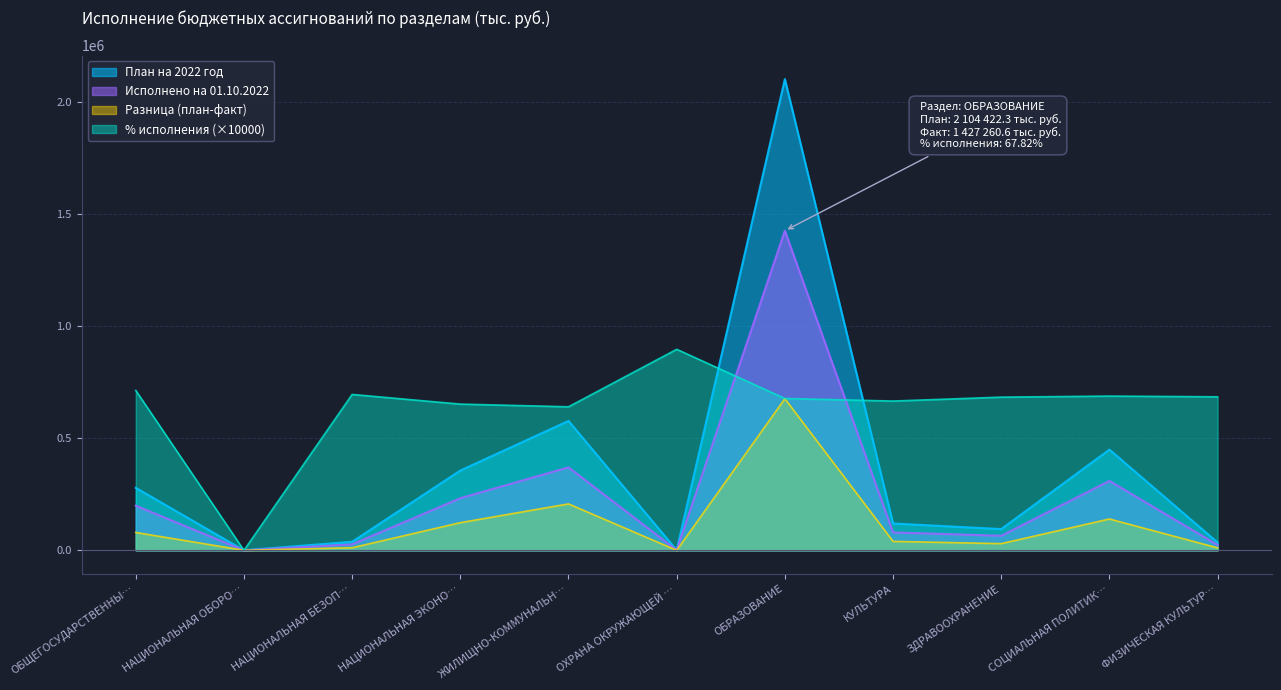

At which category does План на 2022 год reach its first local valley?

НАЦИОНАЛЬНАЯ ОБОРО…